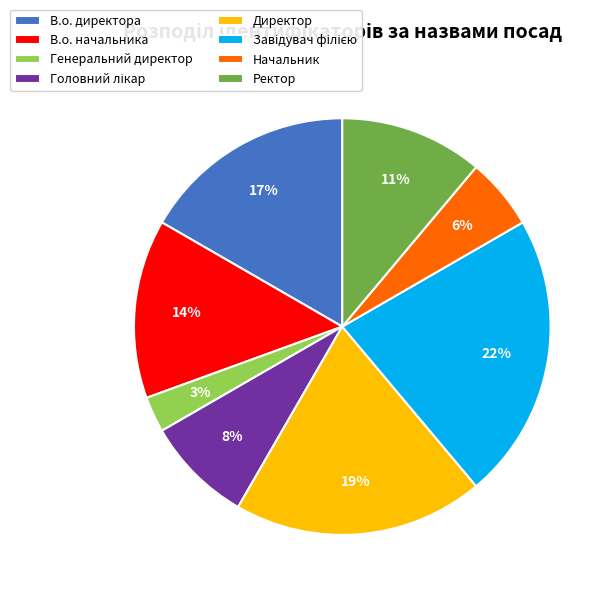

To the nearest percent, what portion does В.о. директора represent?

17%